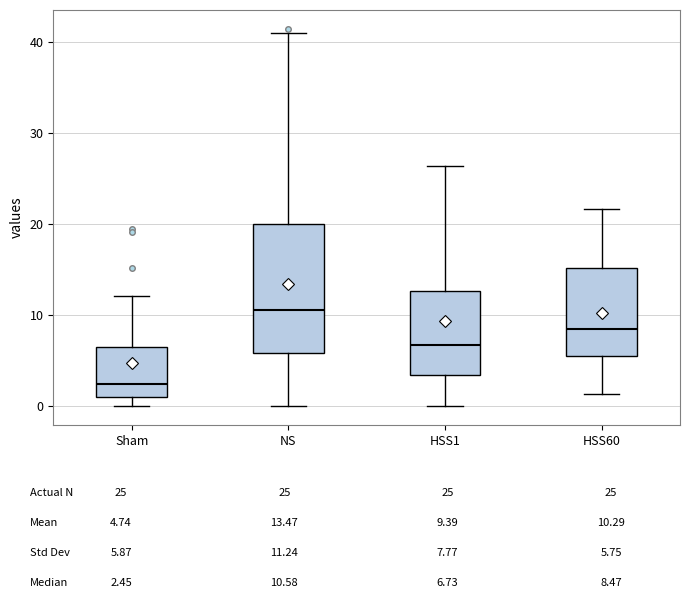

Where does the median line of the box for Sham sit on the y-axis? The values are not printed on the chart, so give them approximately, as read against the axis.

2